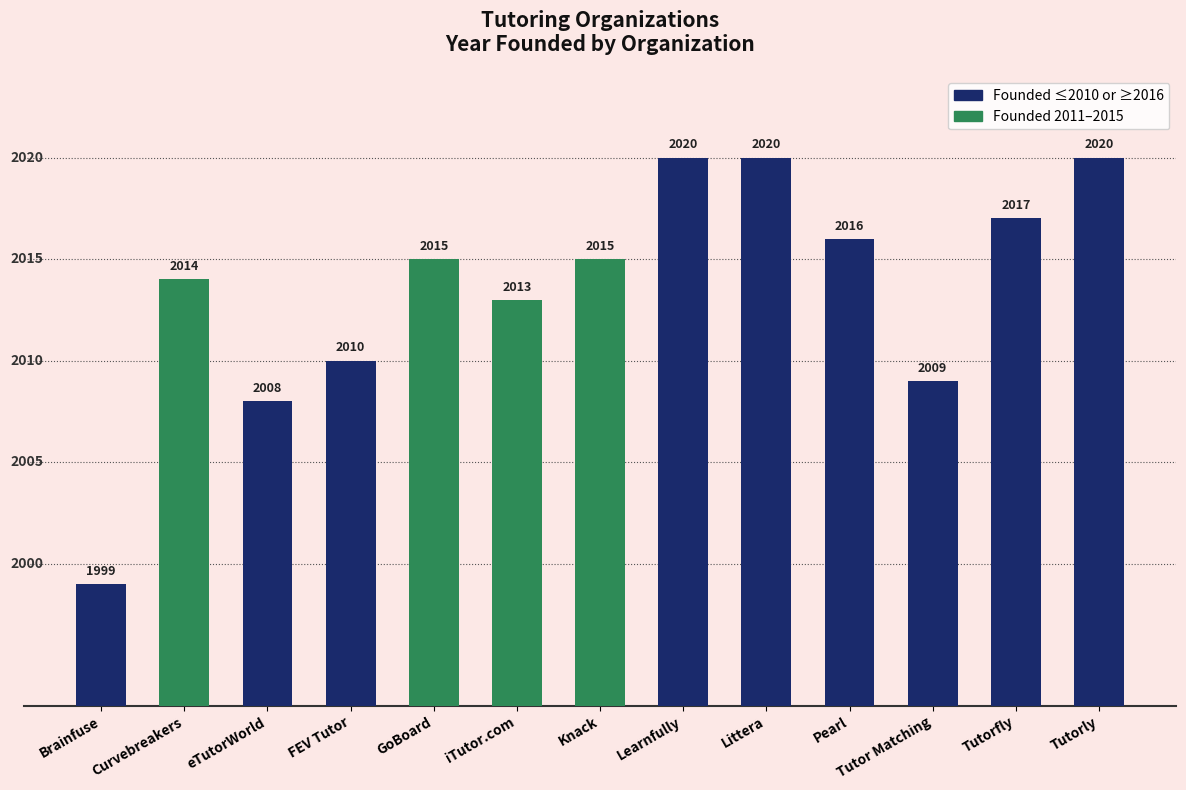

Reading left to right, transcribe all the data shown in this chart.

1999	2014	2008	2010	2015	2013	2015	2020	2020	2016	2009	2017	2020